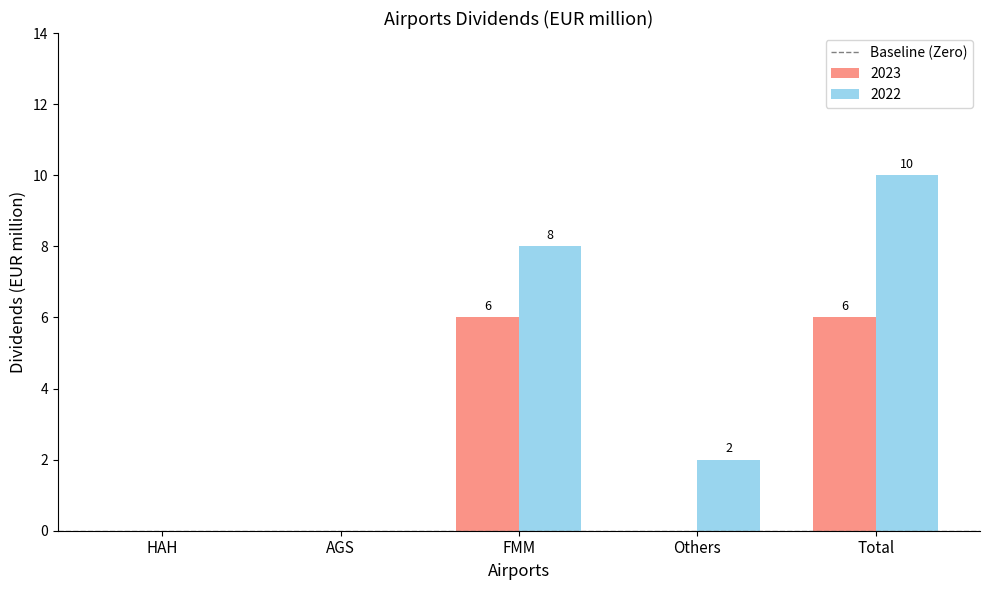

The value of 2022 at AGS is -3. True or false?

False